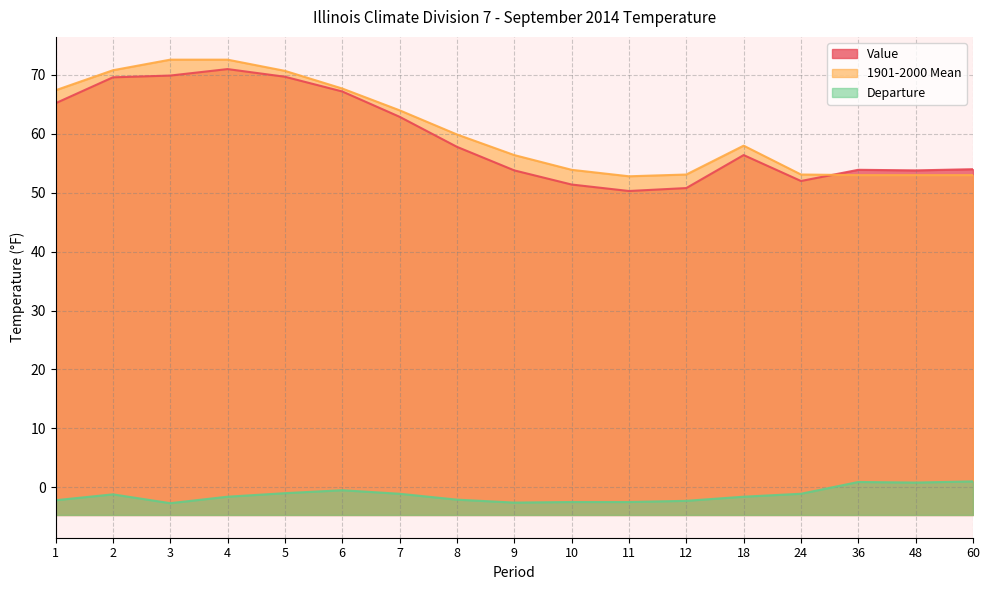

What is the average value of the Departure series?

-1.3